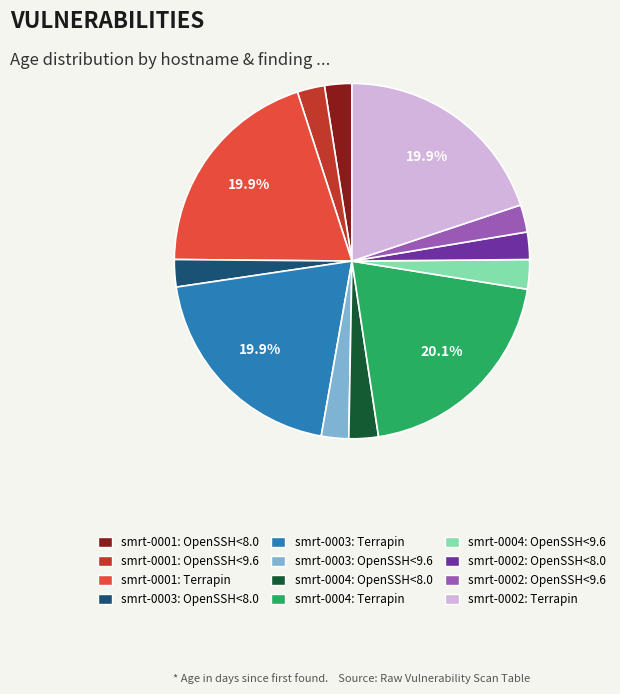

To the nearest percent, what percentage of the pie is smrt-0001: OpenSSH<8.0?

2%